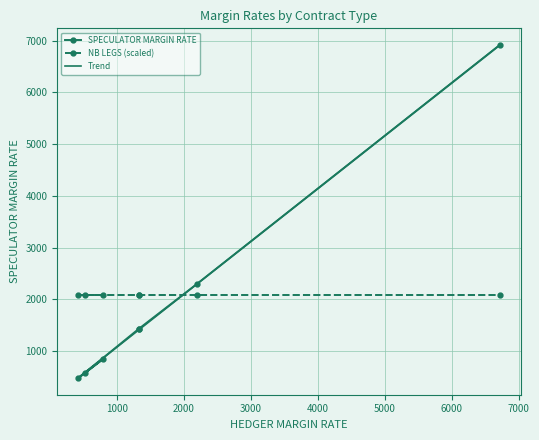

What is the value of the SPECULATOR MARGIN RATE point at the 2nd from the left?

571.0